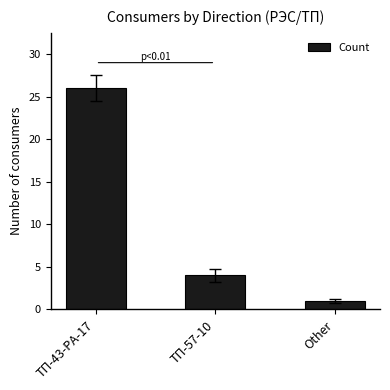

Which label corresponds to the smallest value in the chart?

Other